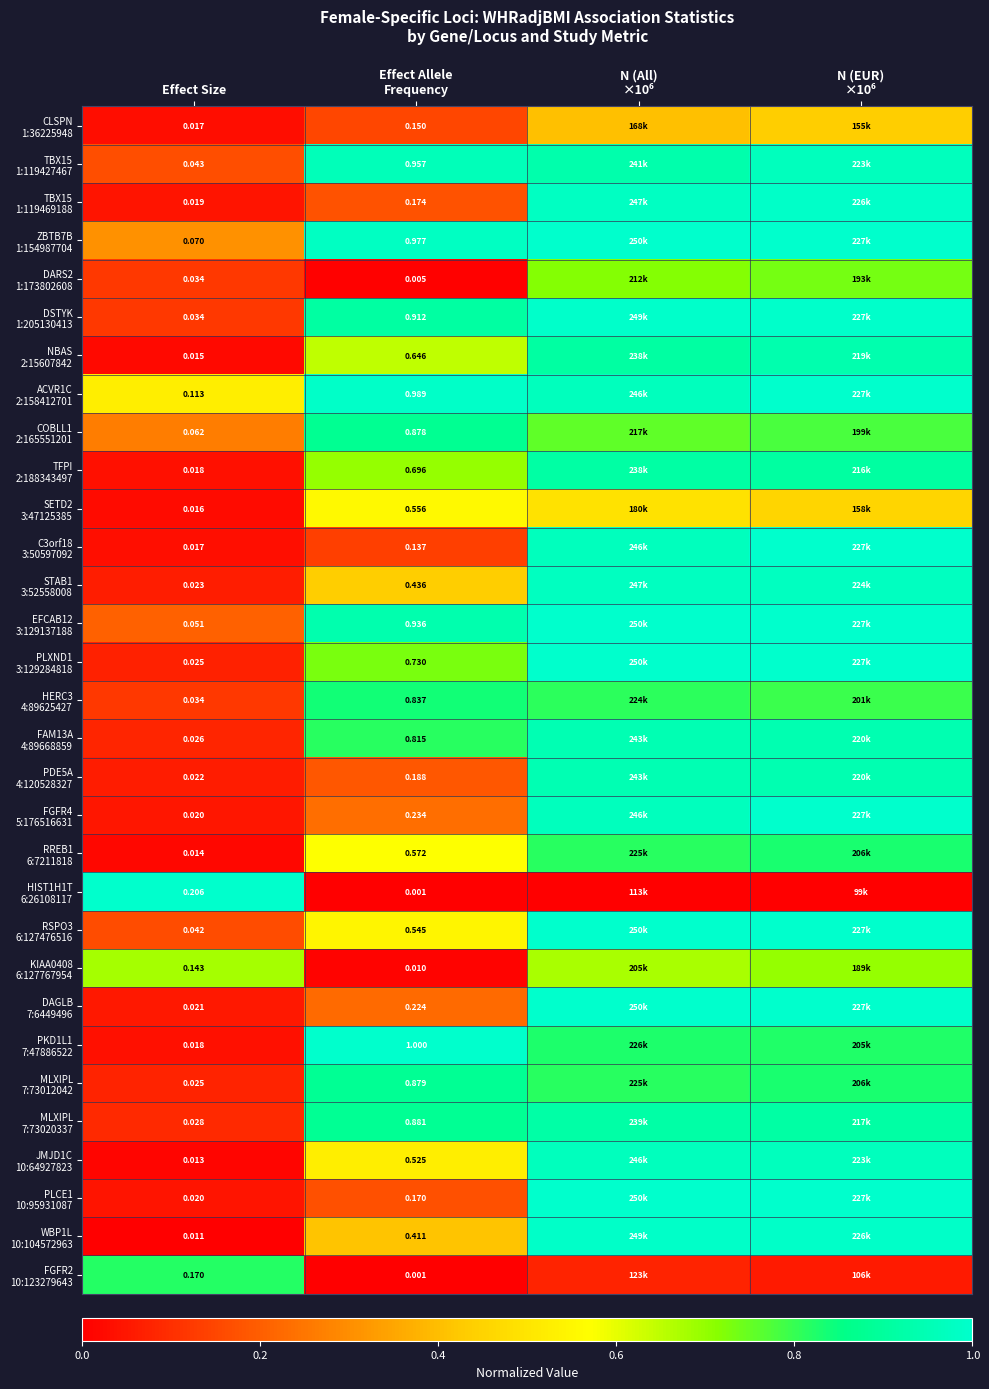

Which series has the largest range (max minus min)?

HIST1H1T 6:26108117